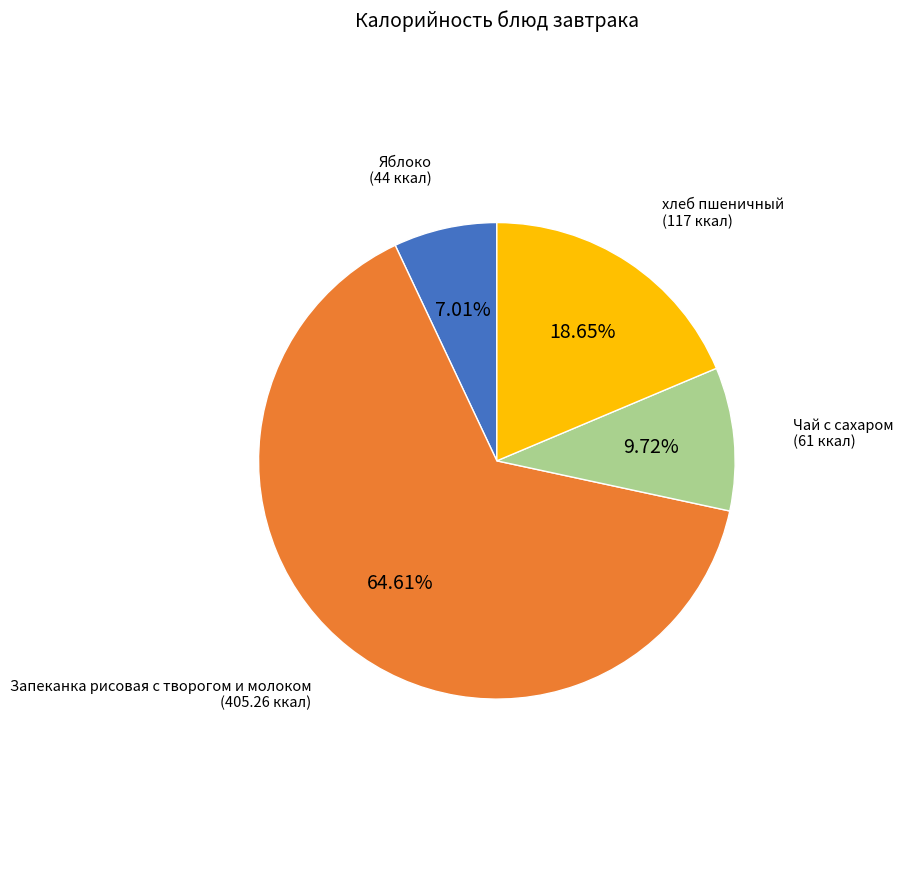

Is there a majority slice in this chart?

Yes